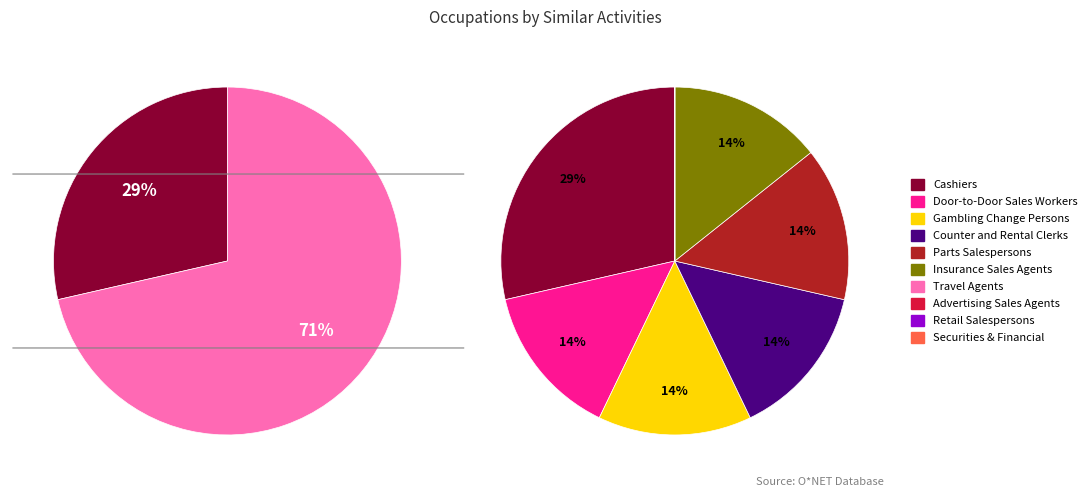

Count the number of slices in the pie.

10